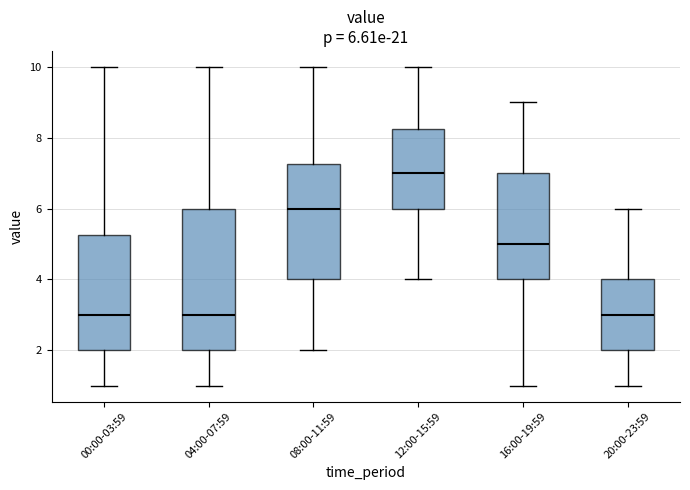

Which box is the tallest, from its lower edge to its upper edge?

04:00-07:59